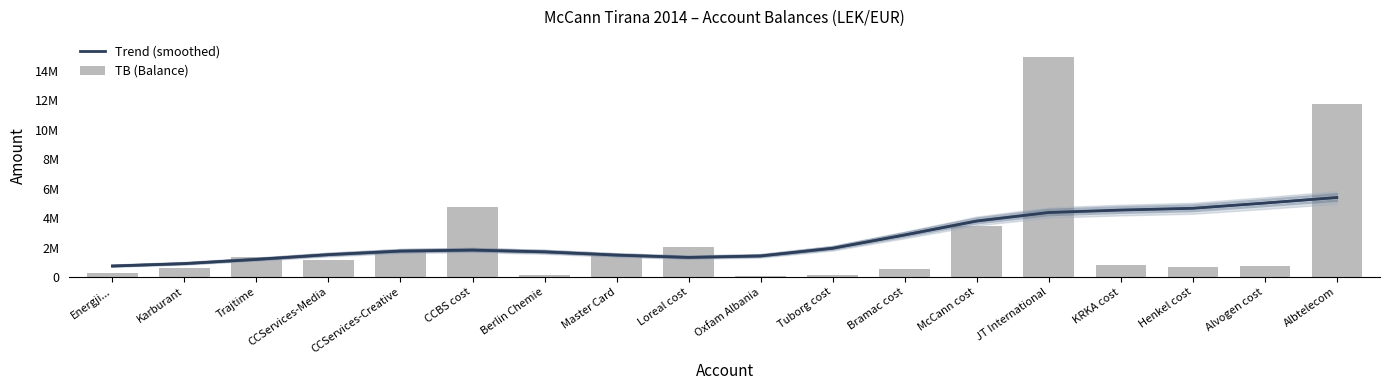

Reading right to left, transcribe all the data shown in this chart.

Trend (smoothed): Albtelecom=5397470.9	Alvogen cost=5020738.1	Henkel cost=4665937.1	KRKA cost=4545103.0	JT International=4379291.7	McCann cost=3799949.8	Bramac cost=2853504.3	Tuborg cost=1948966.5	Oxfam Albania=1427129.2	Loreal cost=1326981.1	Master Card=1485466.7	Berlin Chemie=1705036.5	CCBS cost=1825630.0	CCServices-Creative=1757553.6	CCServices-Media=1514364.4	Trajtime=1192741.5	Karburant=907271.8	Energji...=743002.0
TB (Balance): Albtelecom=11717876.6	Alvogen cost=769080.9	Henkel cost=666085.5	KRKA cost=779642.1	JT International=14931158.8	McCann cost=3465988.5	Bramac cost=567460.5	Tuborg cost=163090.0	Oxfam Albania=61813.2	Loreal cost=2010362.2	Master Card=1434003.2	Berlin Chemie=105900.0	CCBS cost=4735066.9	CCServices-Creative=1735151.5	CCServices-Media=1149043.7	Trajtime=1366068.5	Karburant=588118.9	Energji...=250227.1